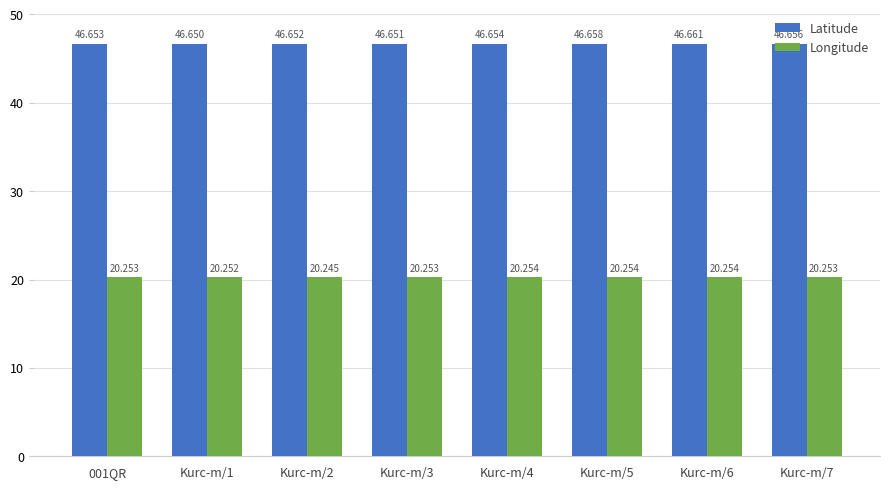

How many bars are there in total?

16